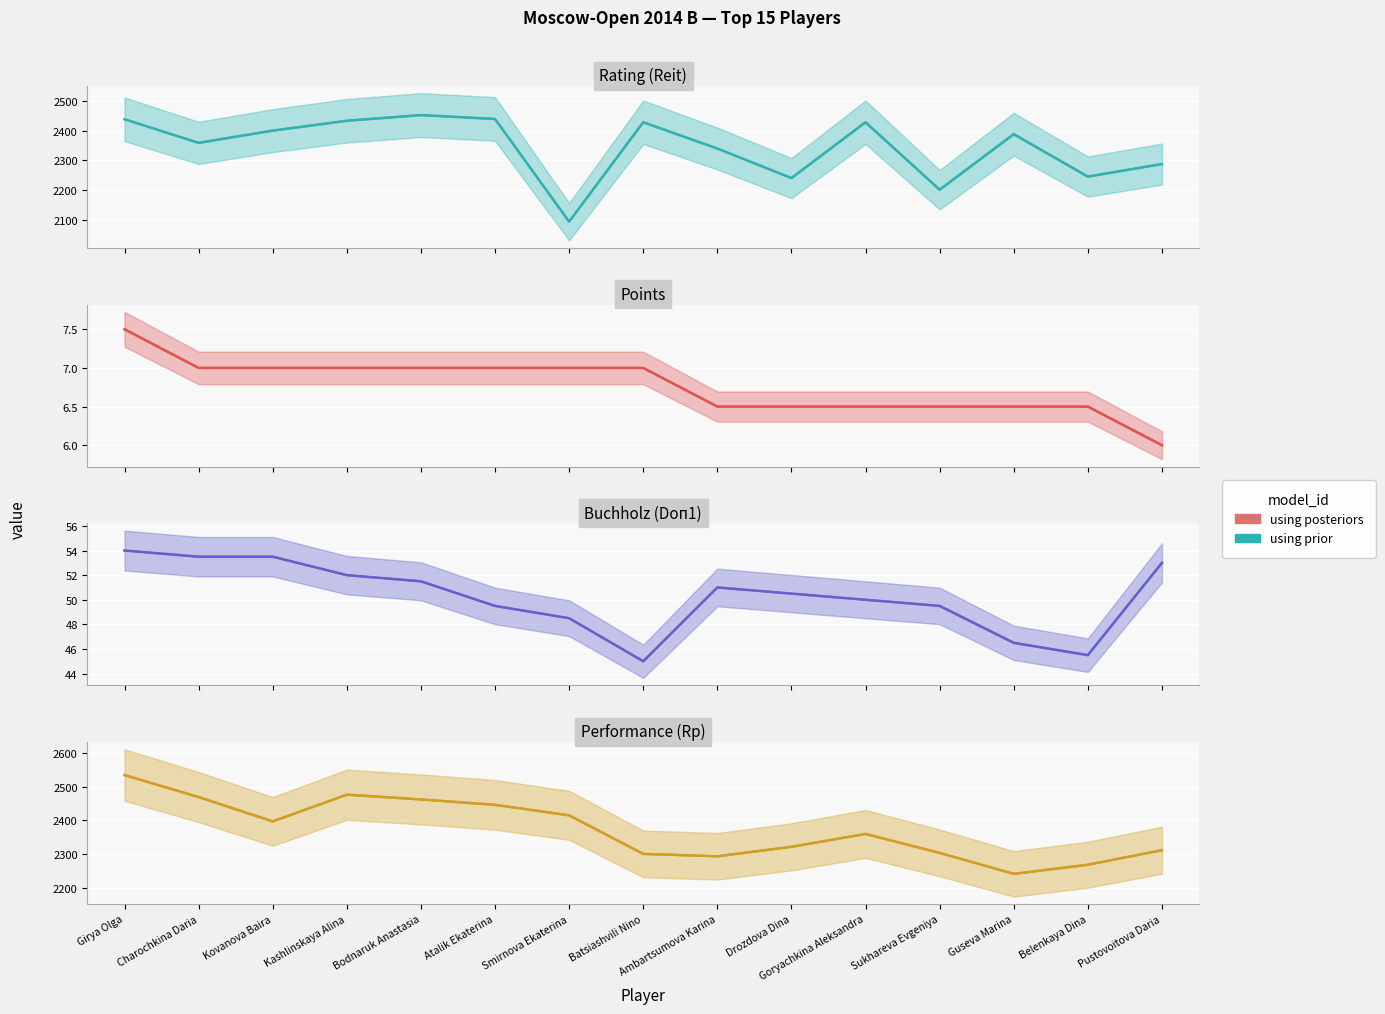

What is the value of the using posteriors point at the 2nd from the left?

2469